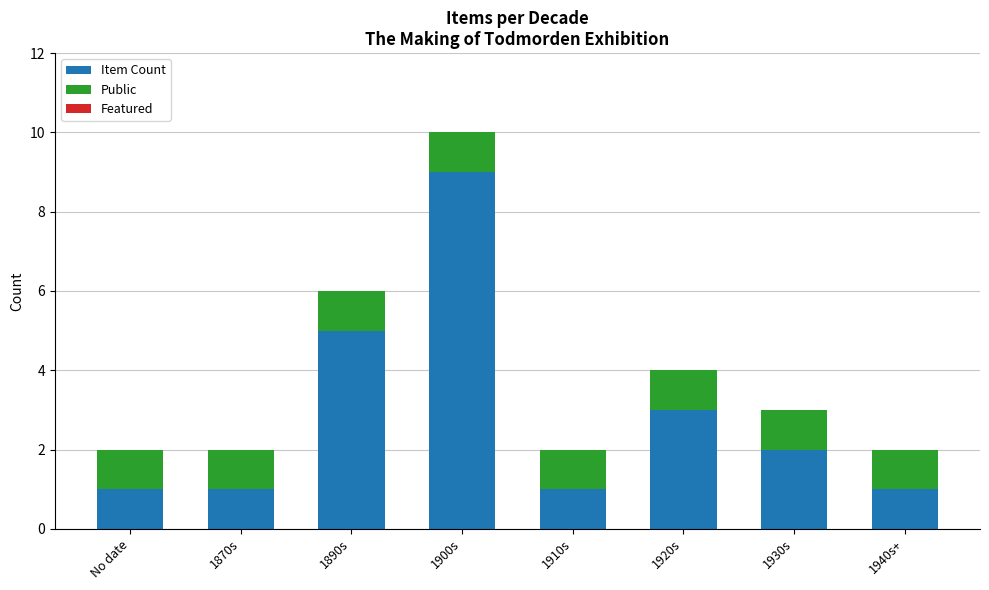

What is the maximum value for Item Count?

9